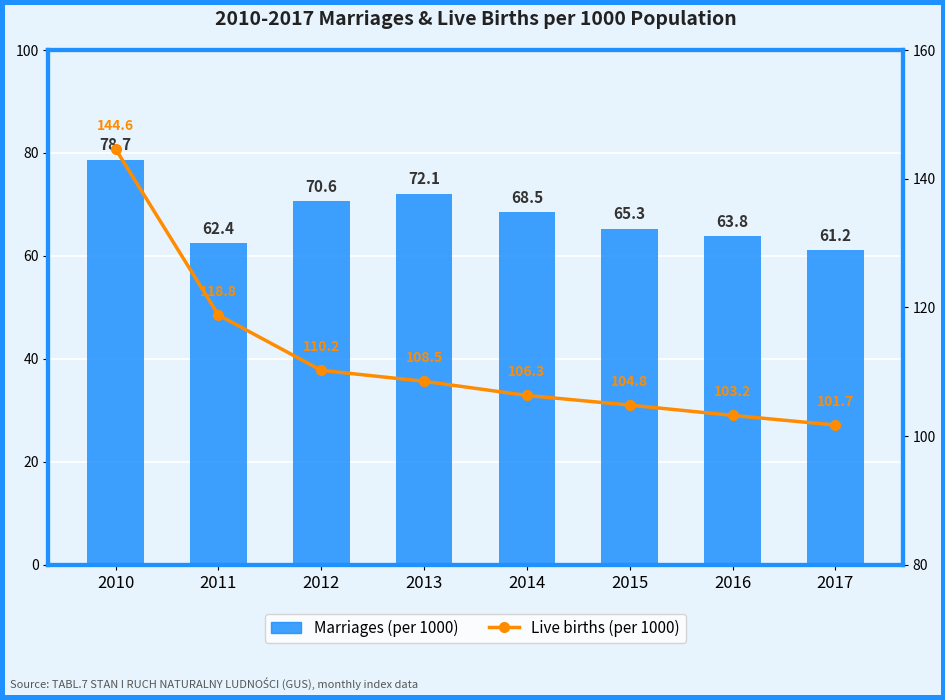

What is the difference between the Marriages (per 1000) values at 2011 and 2015?

2.9